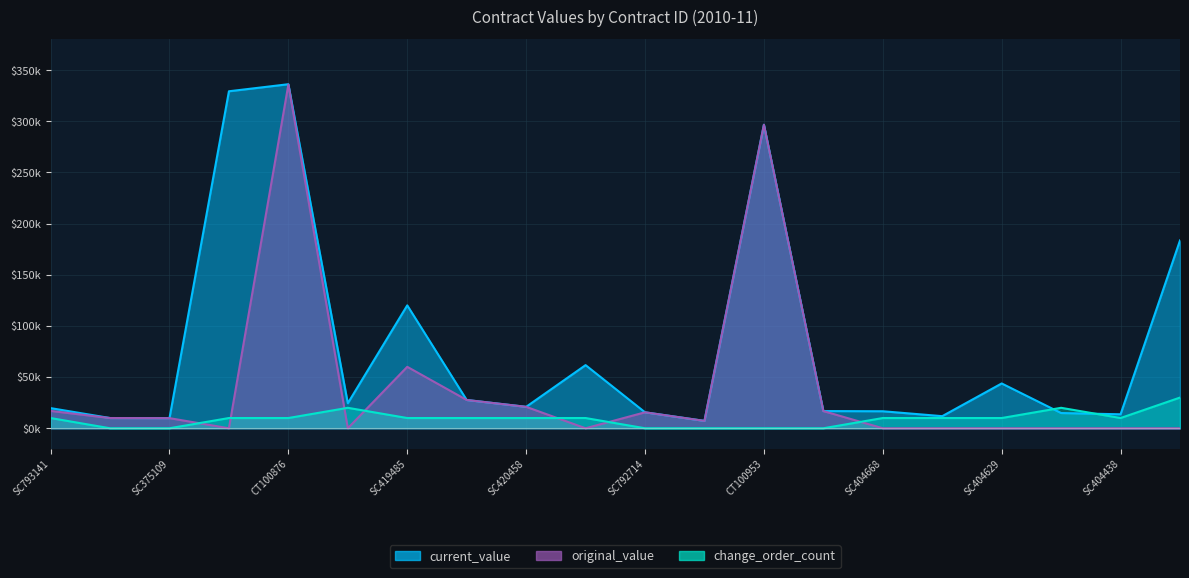

At which category is the sum across all series the highest?

CT100876